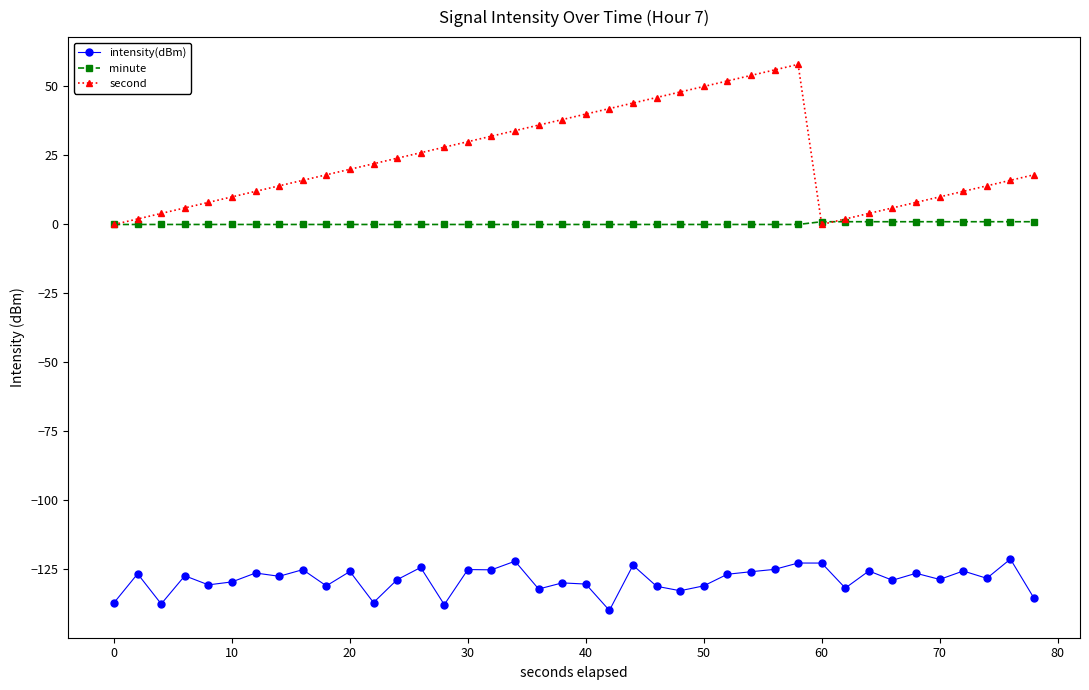

How many lines are shown in the chart?

3